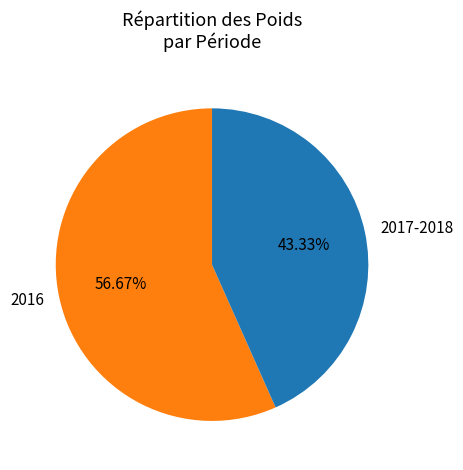

Between 2017-2018 and 2016, which is larger?

2016